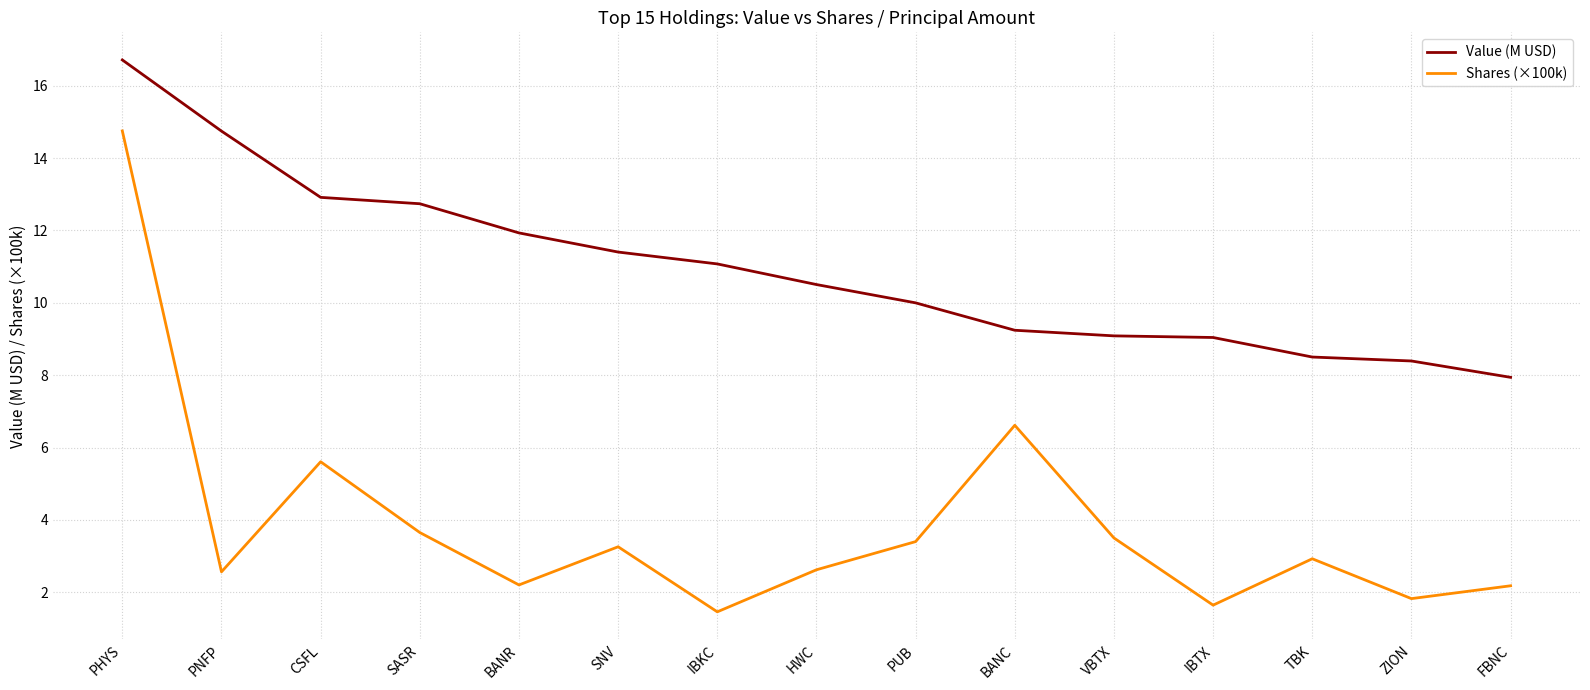

Which label corresponds to the smallest value in the chart?

IBKC